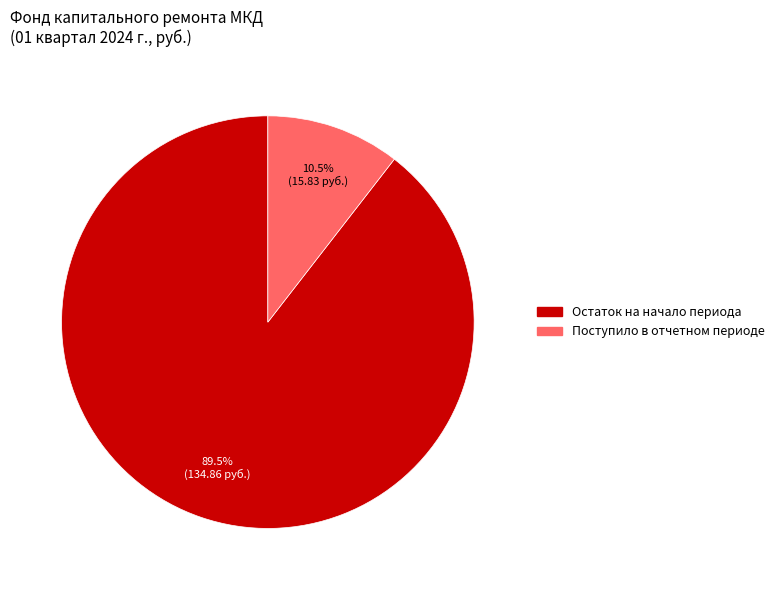

To the nearest percent, what is the average slice percentage?

50%